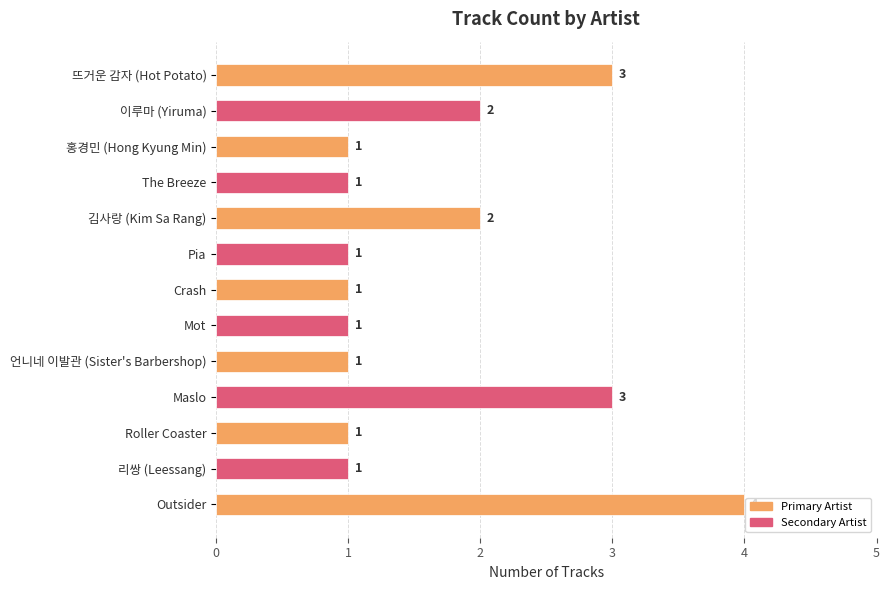

At which category does the chart reach its peak across all series?

Outsider